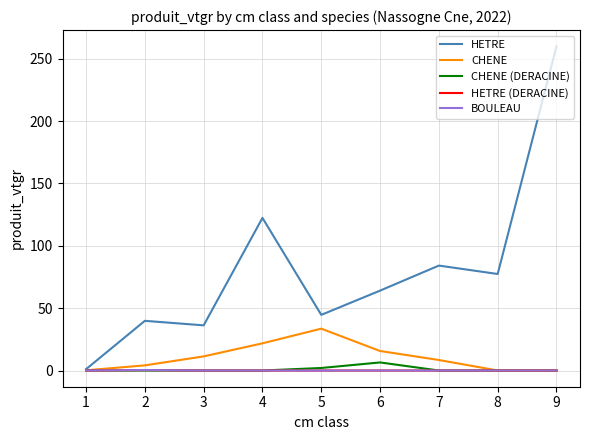

Which series has the largest range (max minus min)?

HETRE